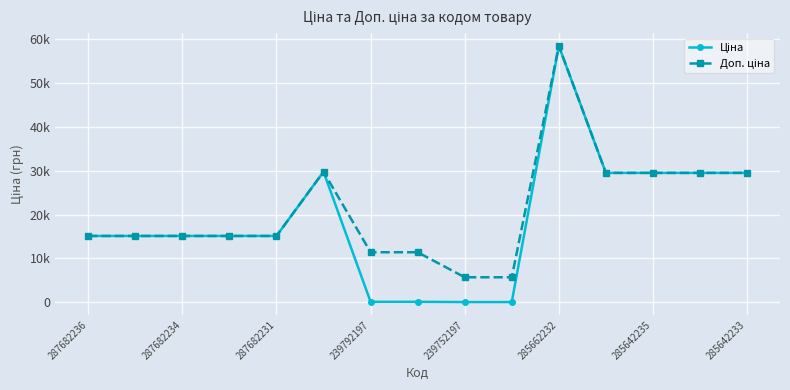

Is this an area chart (filled region under the line)?

No